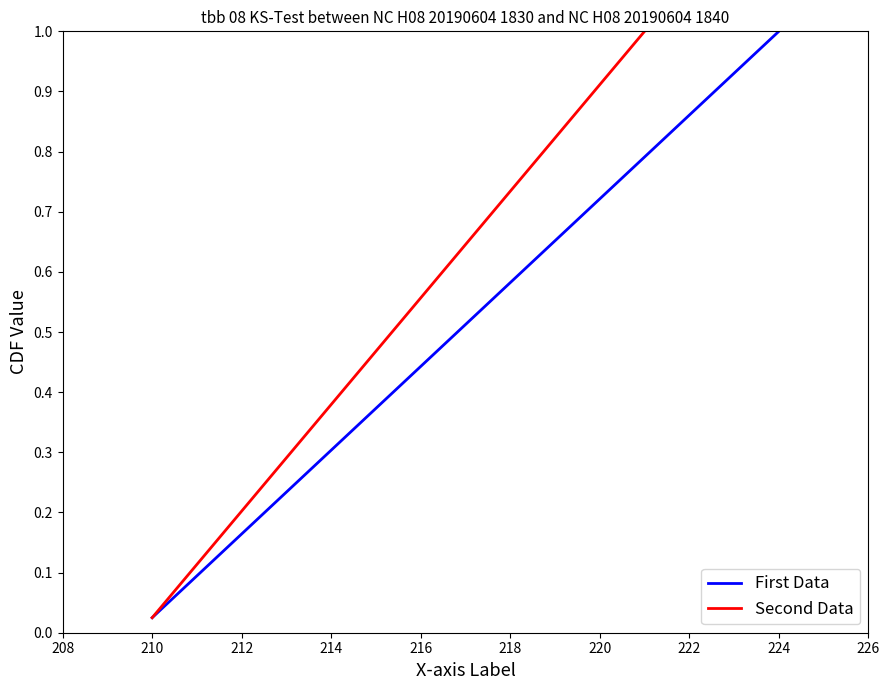

Reading right to left, transcribe all the data shown in this chart.

First Data: 1.0	1.0	0.9	0.9	0.9	0.9	0.8	0.8	0.8	0.8	0.8	0.7	0.7	0.7	0.7	0.6	0.6	0.6	0.6	0.5	0.5	0.5	0.5	0.4	0.4	0.4	0.3	0.3	0.3	0.3	0.2	0.2	0.2	0.2	0.1	0.1	0.1	0.1	0.1	0.0
Second Data: 1.0	1.0	0.9	0.9	0.9	0.9	0.8	0.8	0.8	0.8	0.8	0.7	0.7	0.7	0.7	0.6	0.6	0.6	0.6	0.5	0.5	0.5	0.5	0.4	0.4	0.4	0.3	0.3	0.3	0.3	0.2	0.2	0.2	0.2	0.1	0.1	0.1	0.1	0.1	0.0